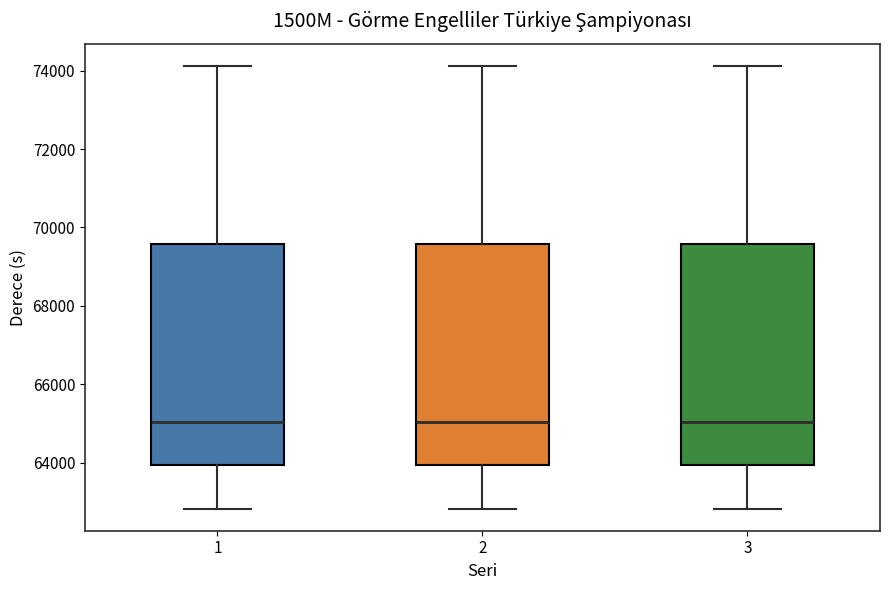

Reading left to right, transcribe this box plot: for each box, give where its median line is, the range the box spans, and where its two whiskers end, as read against the y-axis. The values are not printed on the chart, so give them approximately, as read against the axis.

1: median 65000, box 64000 to 69600, whiskers 62800 to 74200
2: median 65000, box 64000 to 69600, whiskers 62800 to 74200
3: median 65000, box 64000 to 69600, whiskers 62800 to 74200